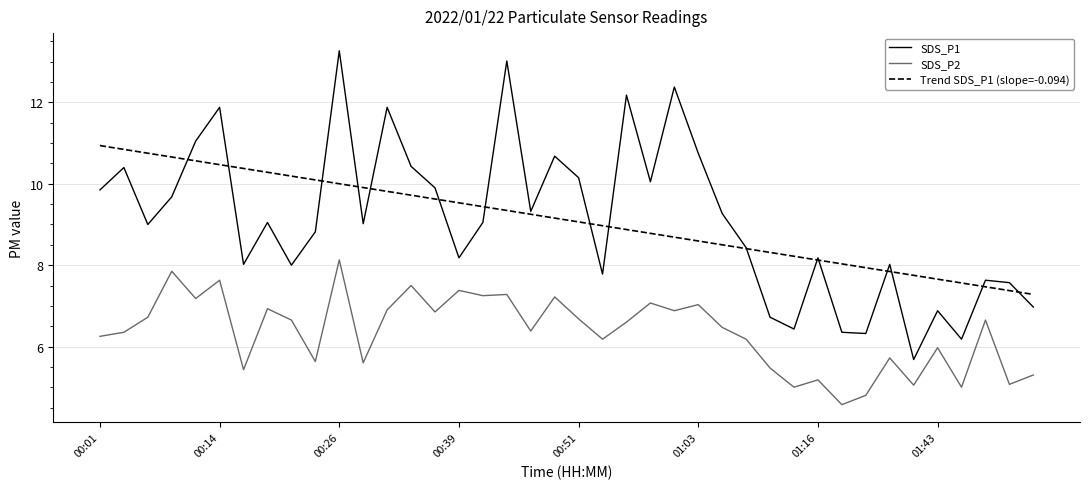

What is the smallest value displayed?

4.6